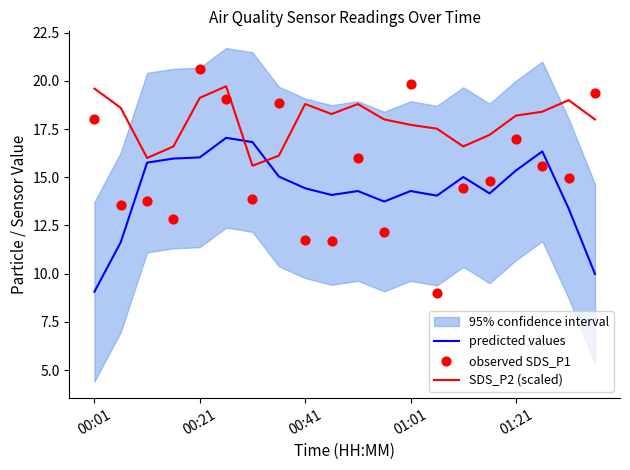

Which series reaches the maximum Y coordinate?

observed SDS_P1